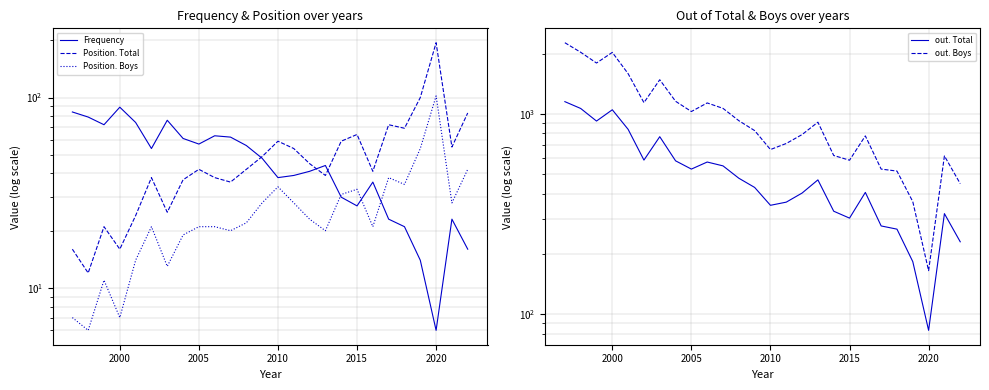

Which series has the largest range (max minus min)?

out. Boys